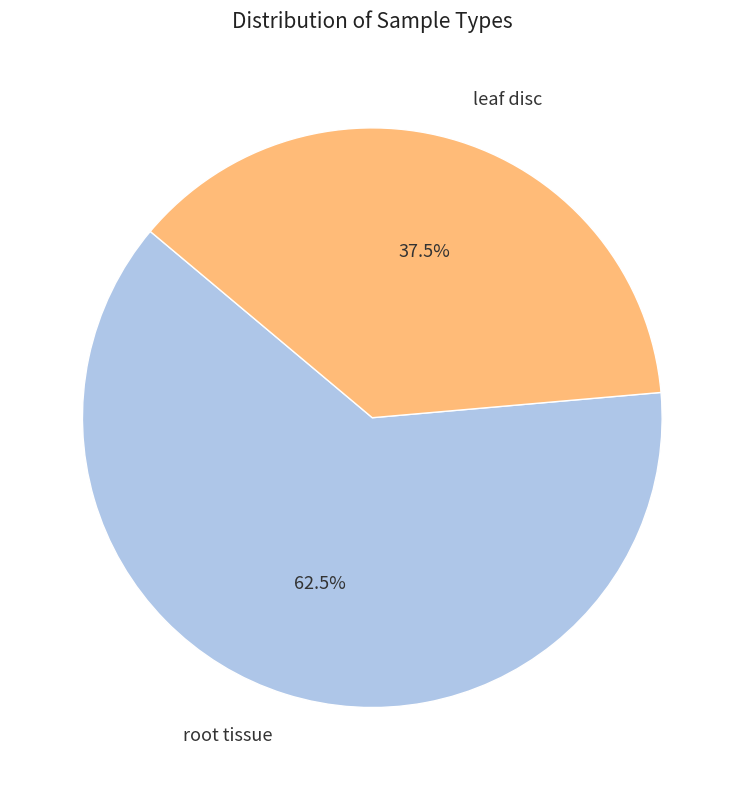

Which category has the biggest portion of the pie?

root tissue